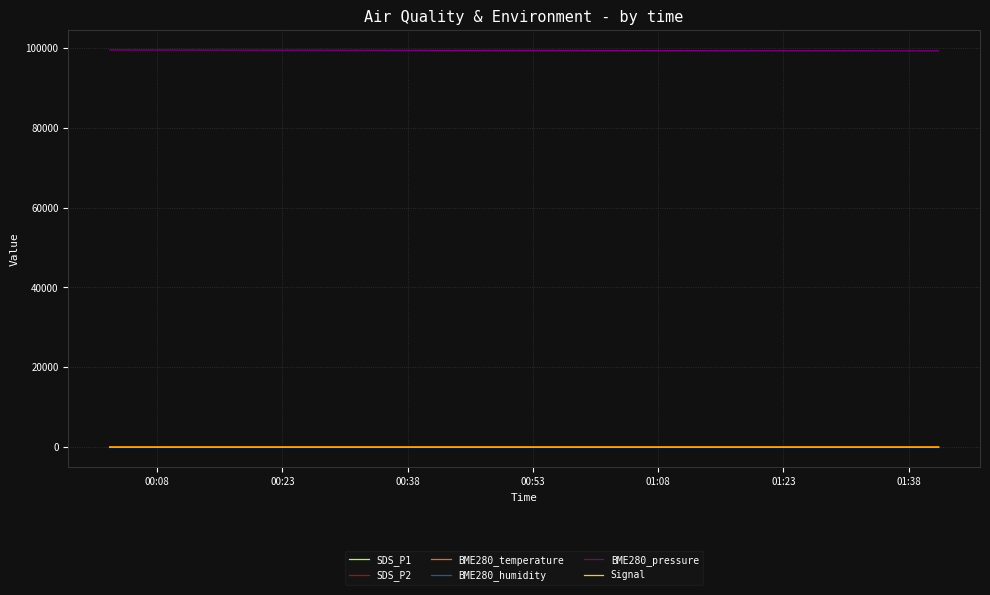

True or false: BME280_temperature and BME280_pressure intersect in this chart.

False